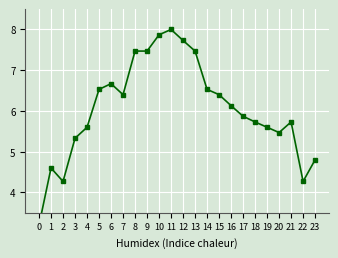

Reading right to left, extract all data points from this chart.

23=4.8	22=4.3	21=5.7	20=5.5	19=5.6	18=5.7	17=5.9	16=6.1	15=6.4	14=6.5	13=7.5	12=7.7	11=8.0	10=7.9	9=7.5	8=7.5	7=6.4	6=6.7	5=6.5	4=5.6	3=5.3	2=4.3	1=4.6	0=3.2